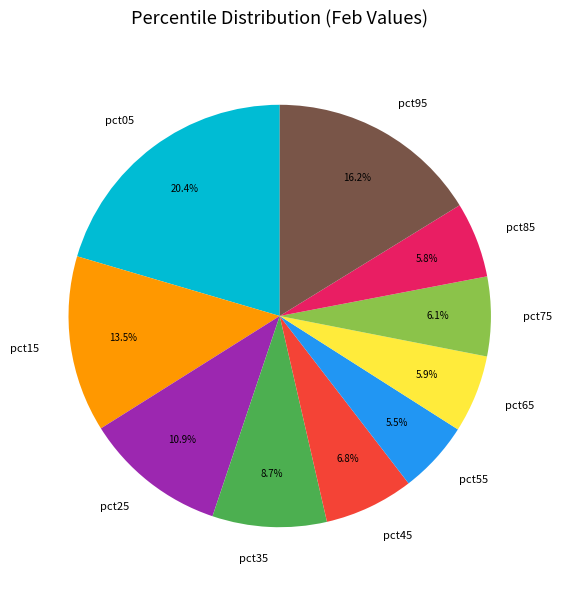

Does pct85 represent more than half of the total?

No